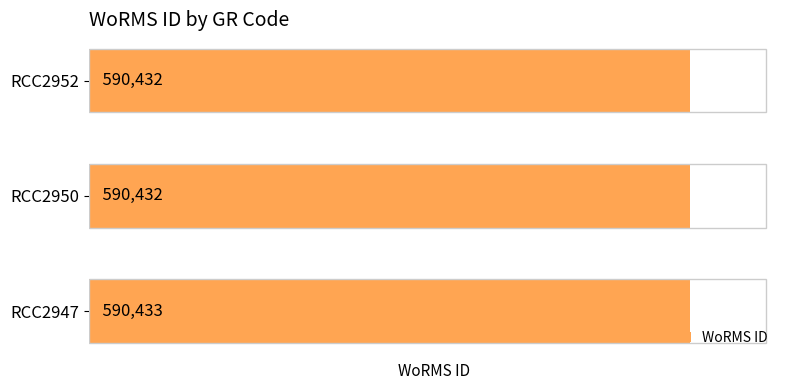

Approximately how many times larger is the value at RCC2952 compared to RCC2947?

1.0